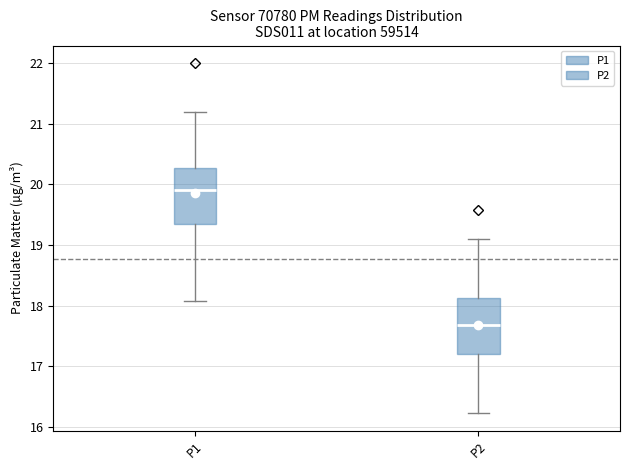

Reading left to right, read every box against the y-axis: the position of its median line, the range the box covers, and the ends of its whiskers. The values are not printed on the chart, so give them approximately, as read against the axis.

P1: median 19.9, box 19.3 to 20.3, whiskers 18.1 to 21.2
P2: median 17.7, box 17.2 to 18.1, whiskers 16.2 to 19.1